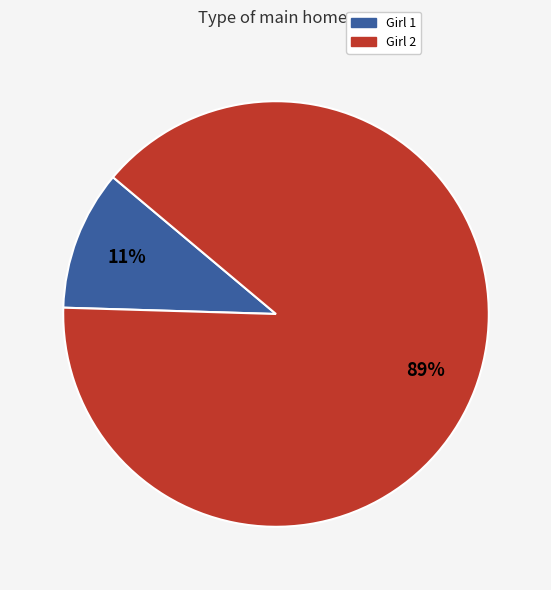

Which has a higher value, Girl 2 or Girl 1?

Girl 2